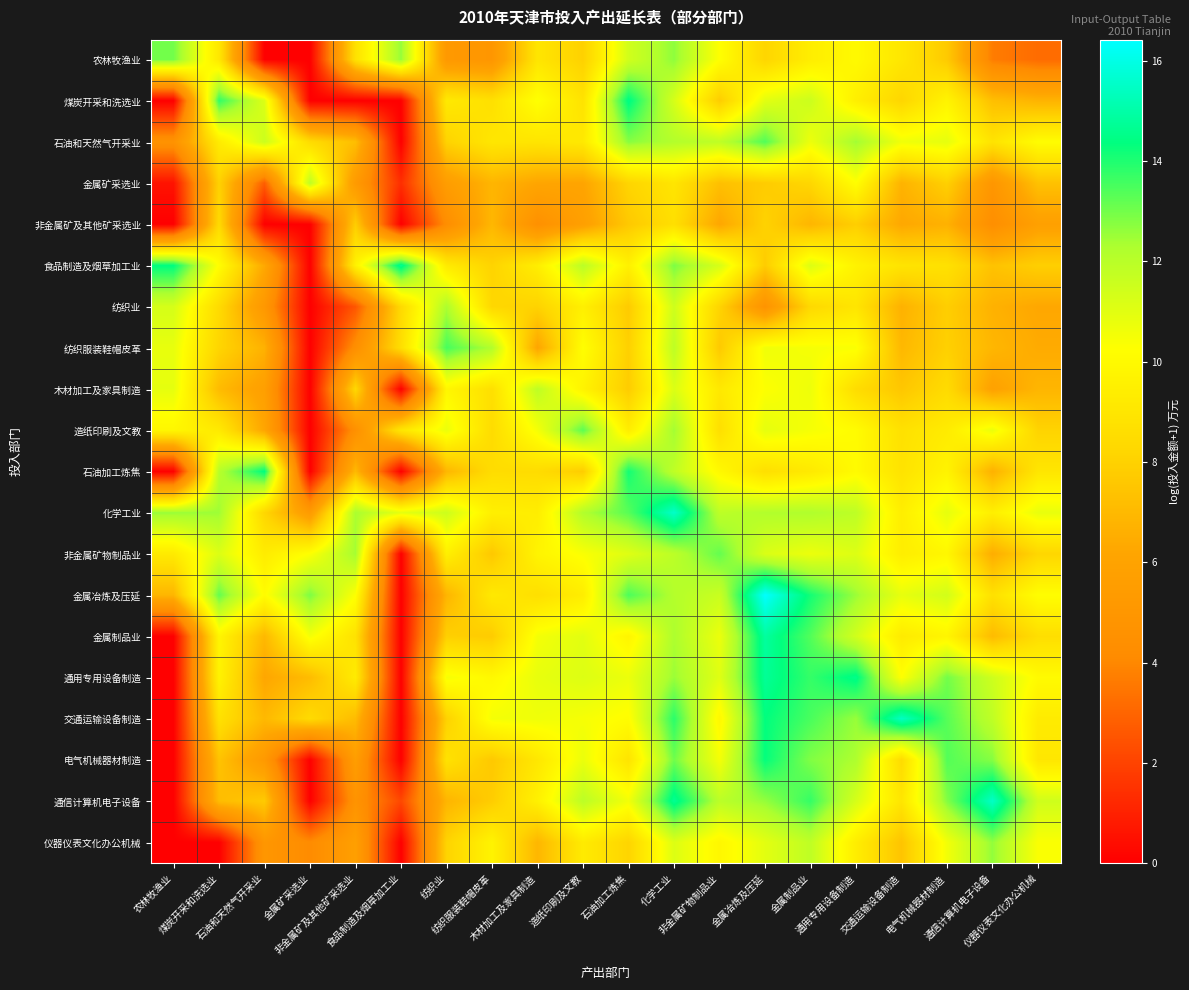

At which category does the chart reach its peak across all series?

金属冶炼及压延